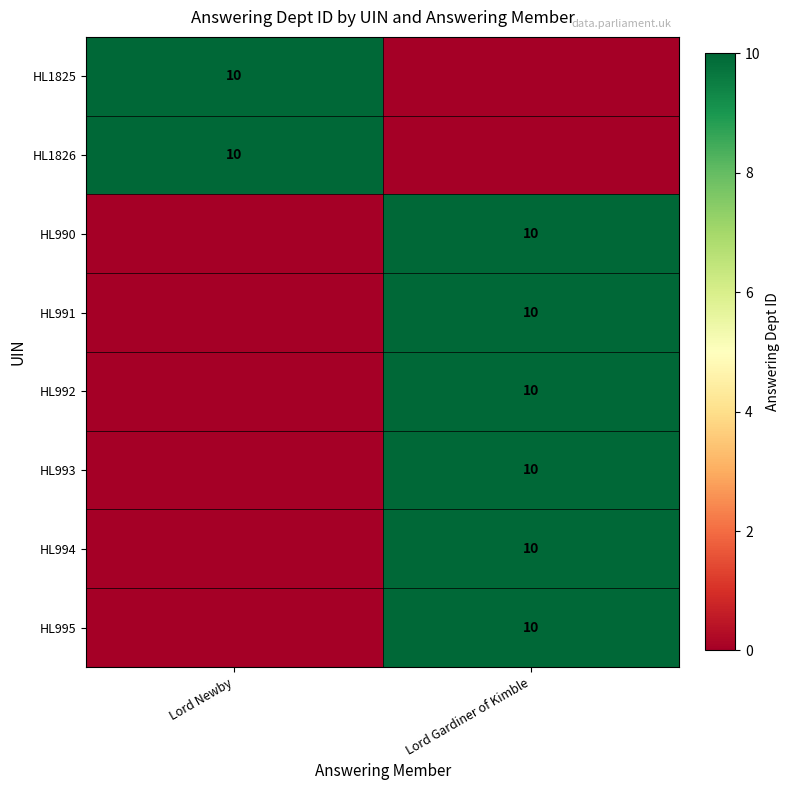

True or false: HL994 has a value of 10 at Lord Gardiner of Kimble.

True